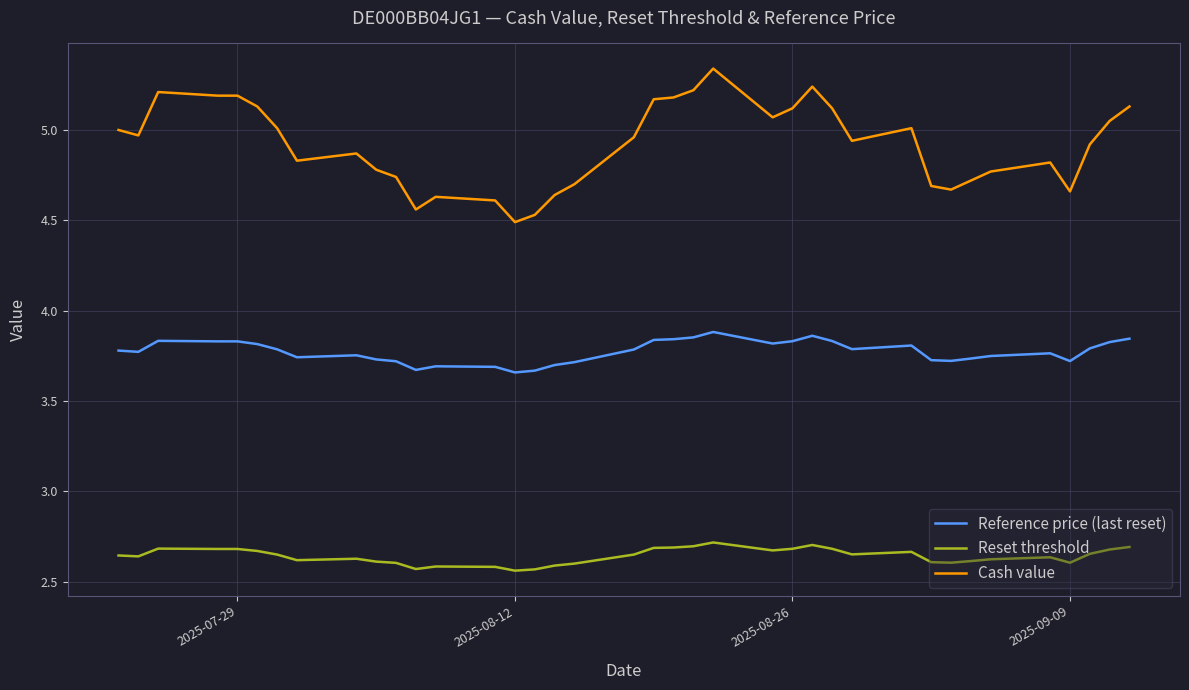

Which series has the largest total across all categories?

Cash value